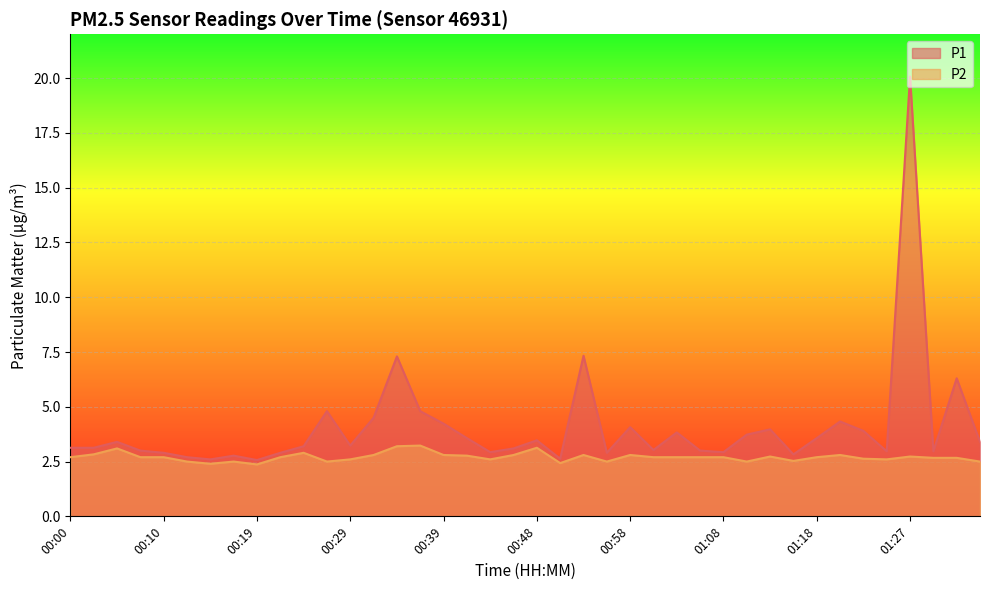

What is the maximum value shown in the chart?

20.1